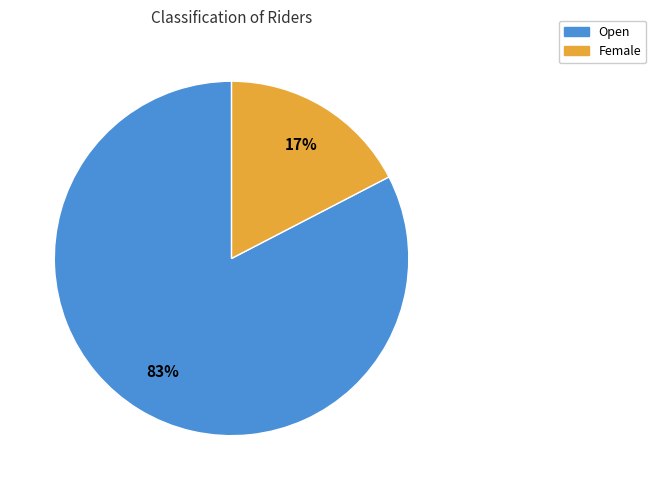

Is Female the majority of the pie?

No